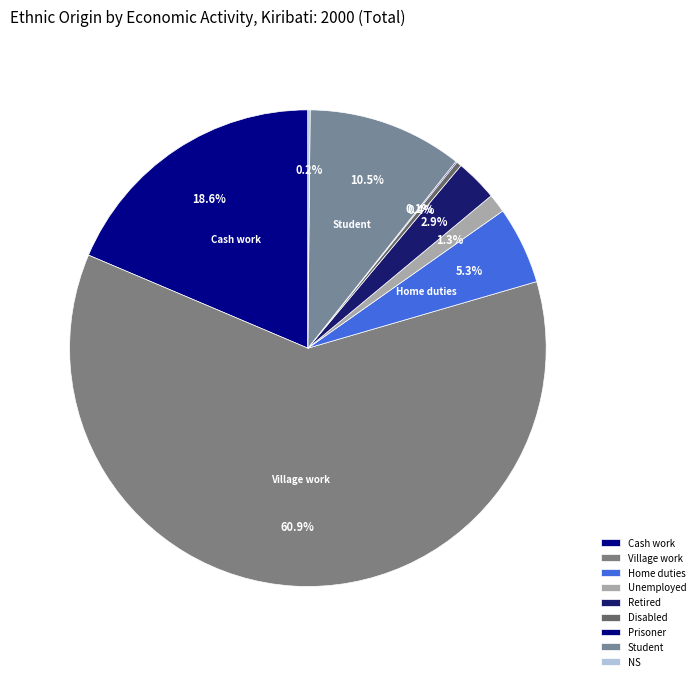

What is the total percentage of Home duties and Cash work?

23.9%